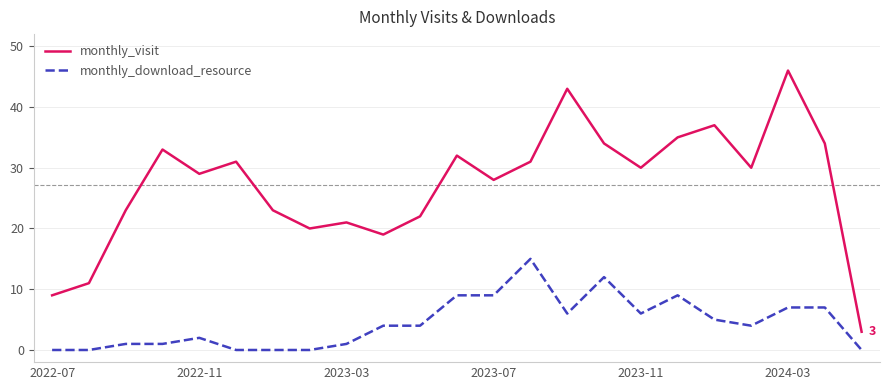

Rank the series by their average value, from lowest to highest.

monthly_download_resource, monthly_visit